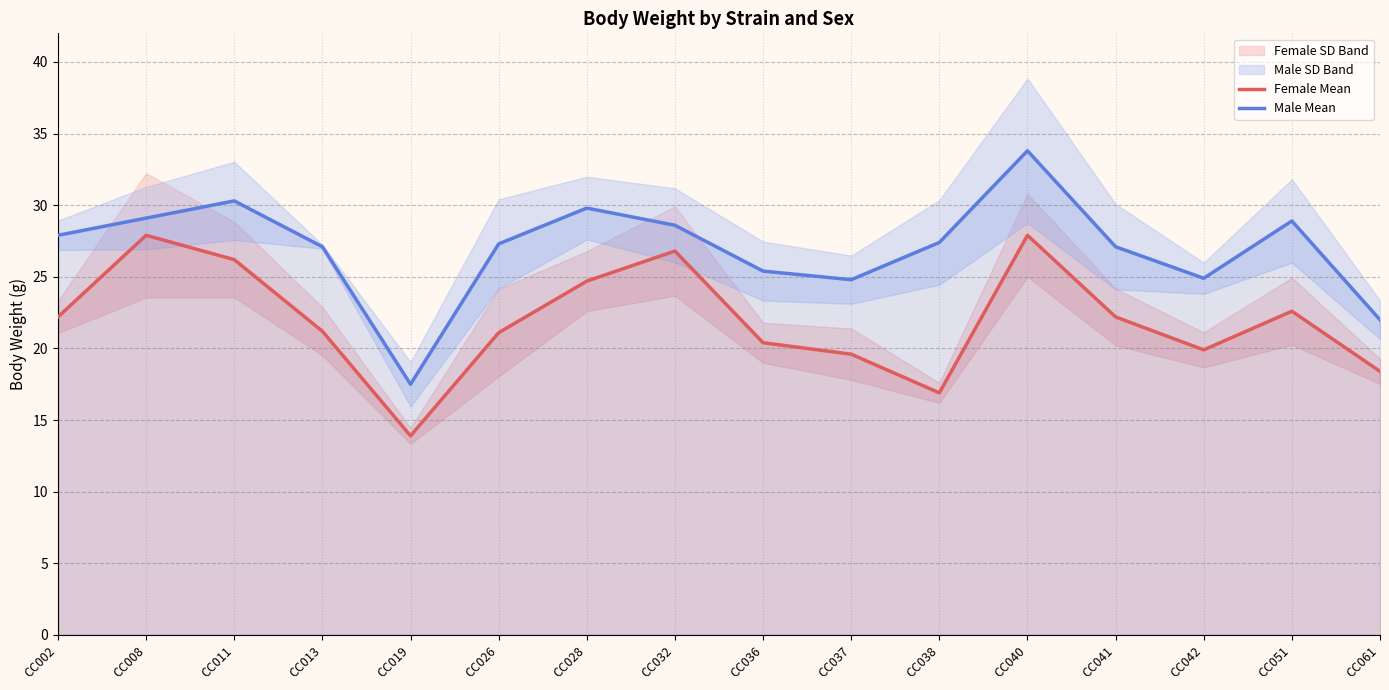

What is the maximum value for Female Mean?

27.9